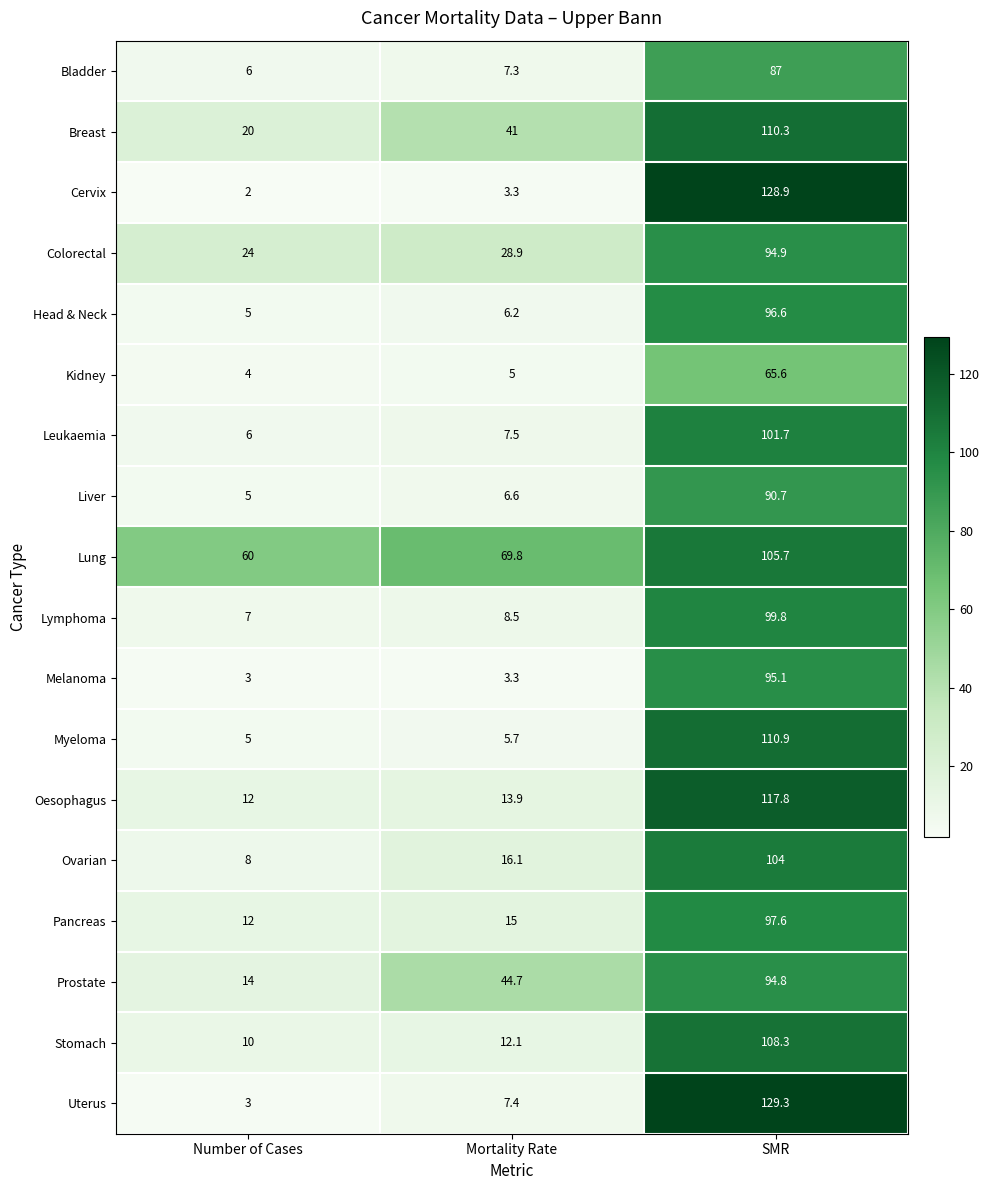

The value of Melanoma at SMR is 43.4. True or false?

False